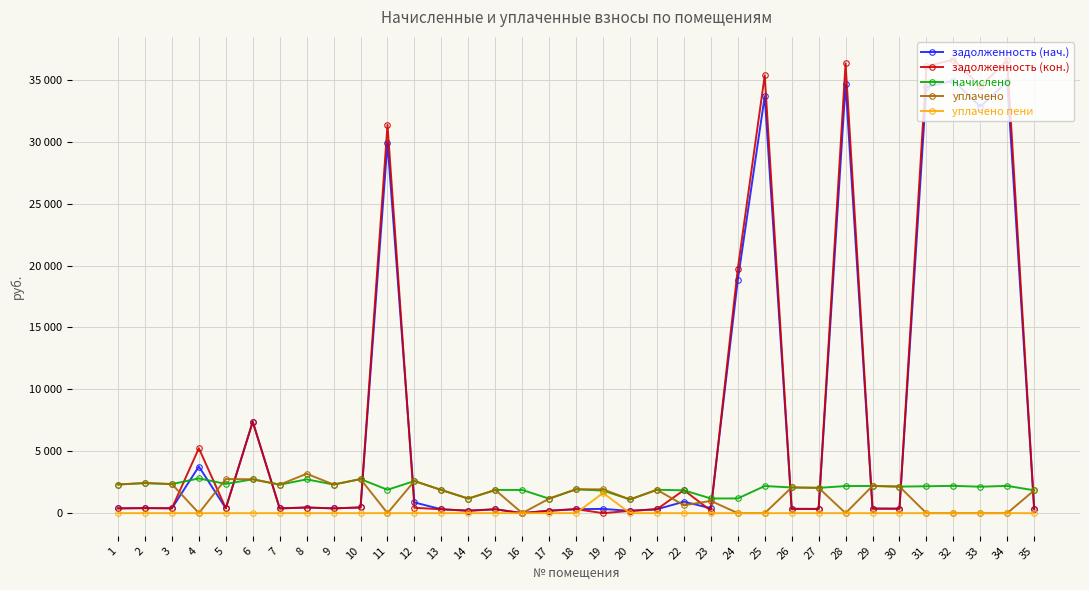

Is the value of задолженность (кон.) at 3 greater than the value of уплачено пени at 15?

Yes